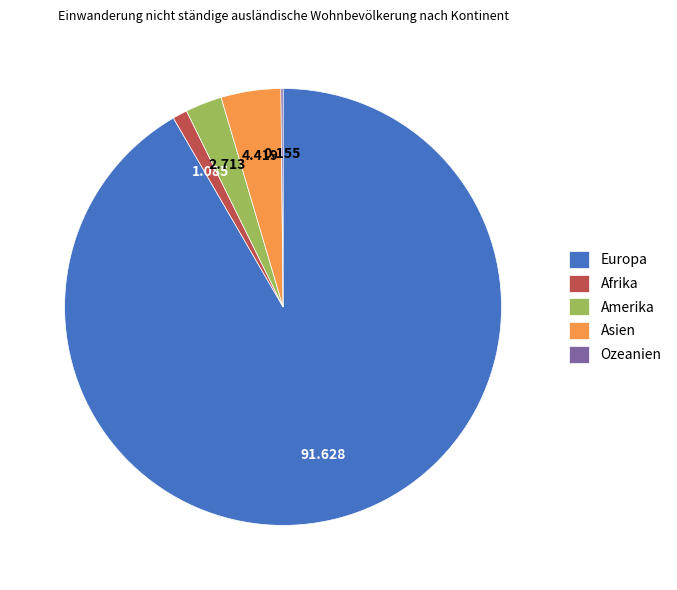

What is the largest slice in the pie chart?

Europa